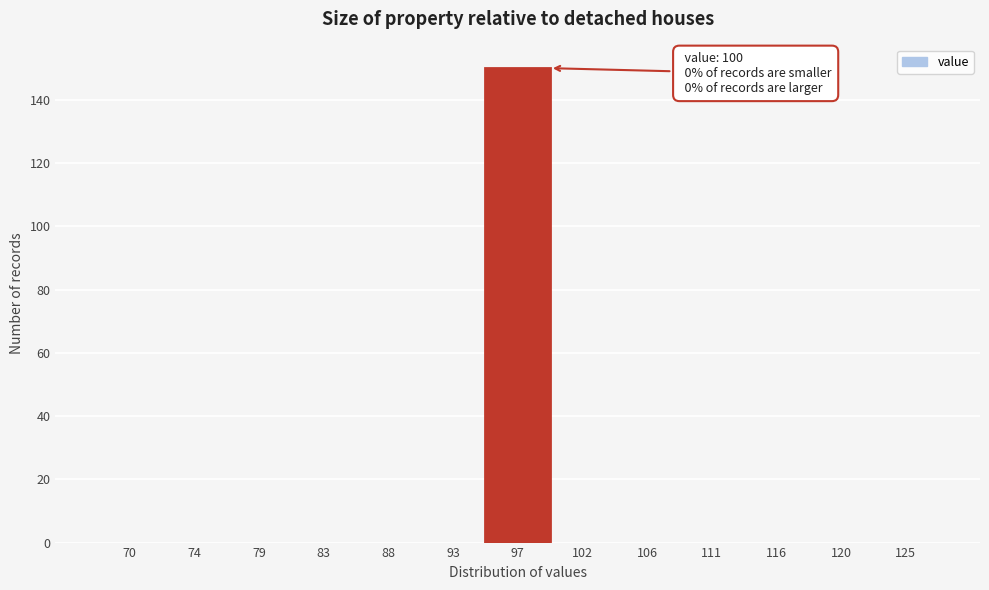

Reading left to right, transcribe all the data shown in this chart.

70=0	74=0	79=0	83=0	88=0	93=0	97=150	102=0	106=0	111=0	116=0	120=0	125=0